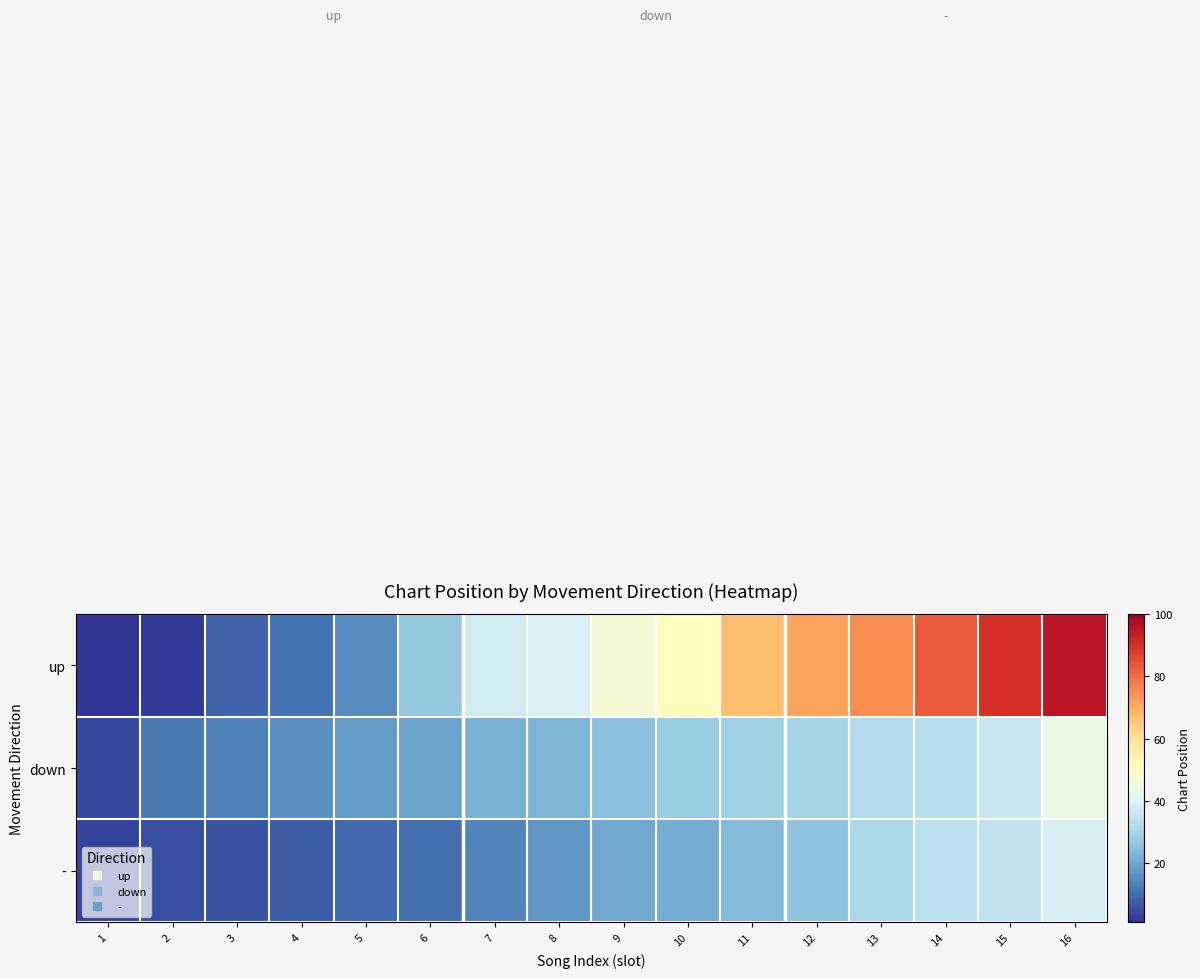

Rank the series at 15 from highest to lowest value.

up, down, -